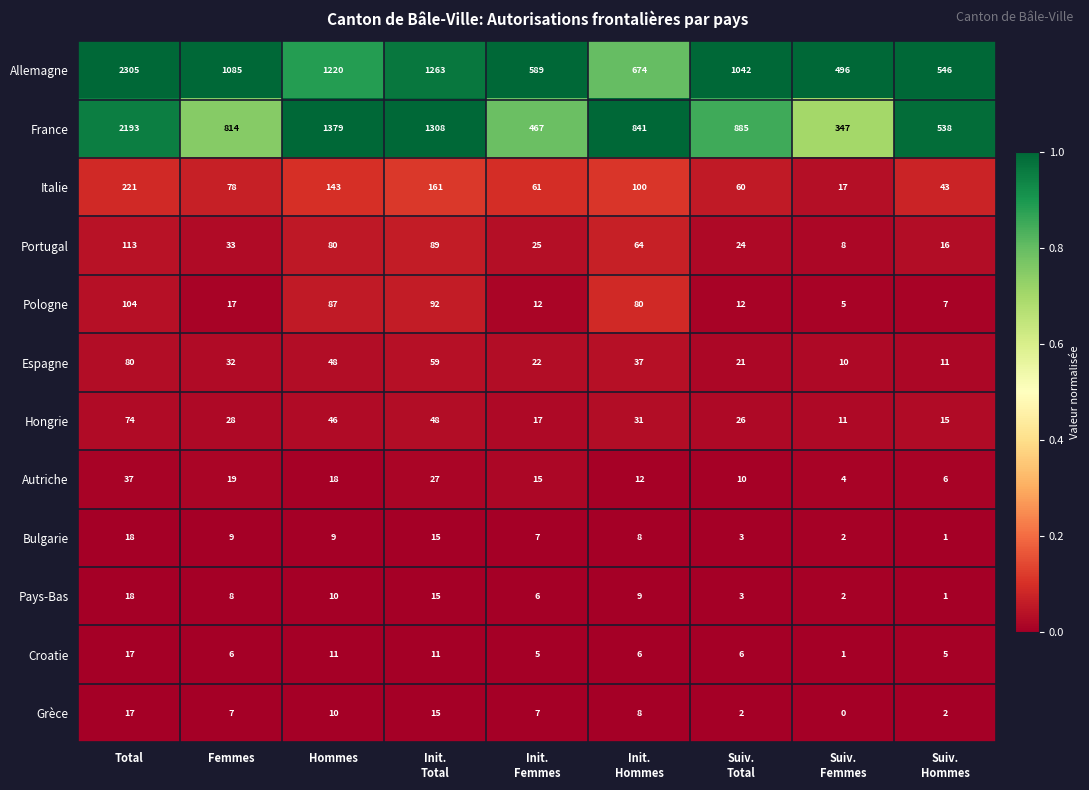

Is it true that Italie equals 221 at Total?

True